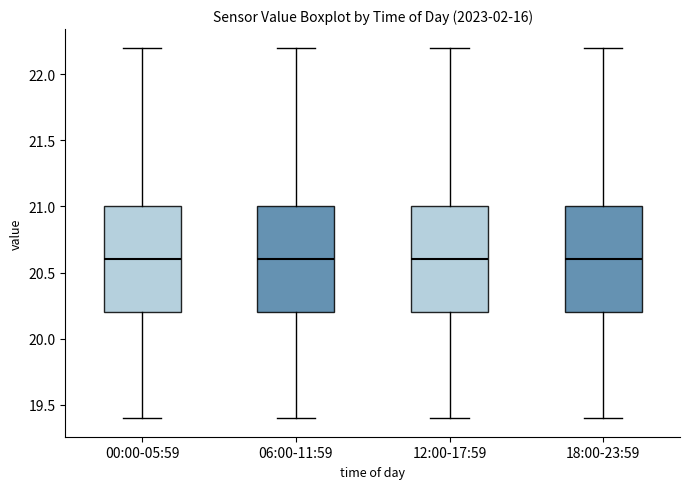

Reading left to right, read every box against the y-axis: the position of its median line, the range the box covers, and the ends of its whiskers. The values are not printed on the chart, so give them approximately, as read against the axis.

00:00-05:59: median 20.6, box 20.2 to 21.0, whiskers 19.4 to 22.2
06:00-11:59: median 20.6, box 20.2 to 21.0, whiskers 19.4 to 22.2
12:00-17:59: median 20.6, box 20.2 to 21.0, whiskers 19.4 to 22.2
18:00-23:59: median 20.6, box 20.2 to 21.0, whiskers 19.4 to 22.2